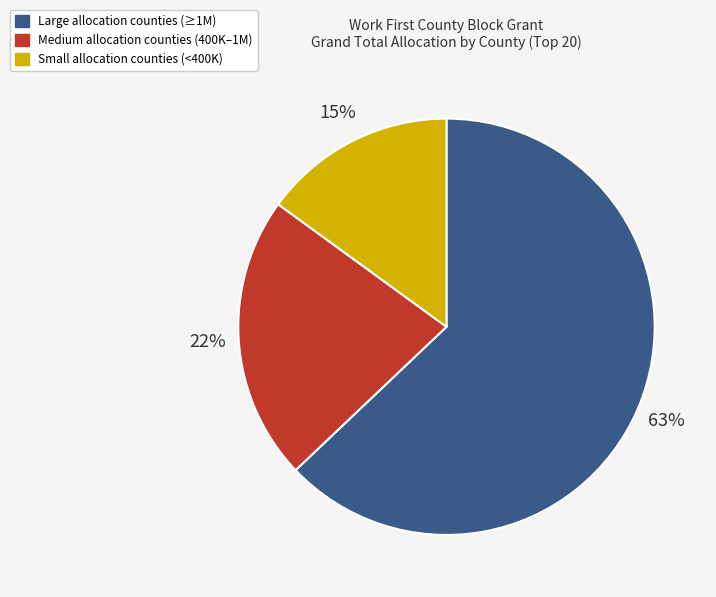

Is there a majority slice in this chart?

Yes